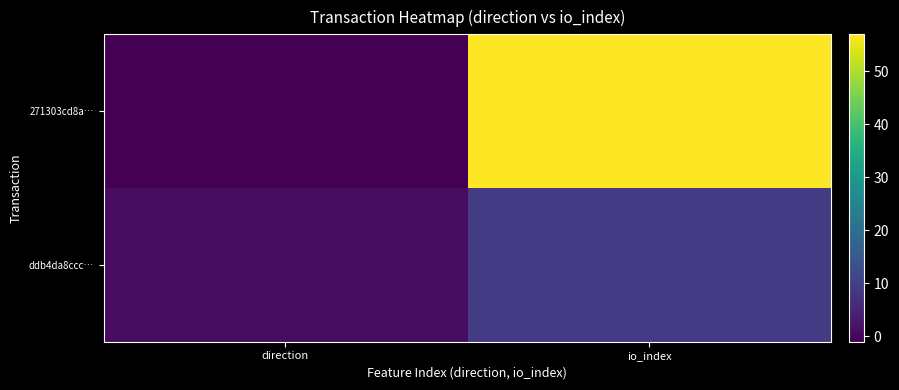

Which series has the largest total across all categories?

271303cd8a…